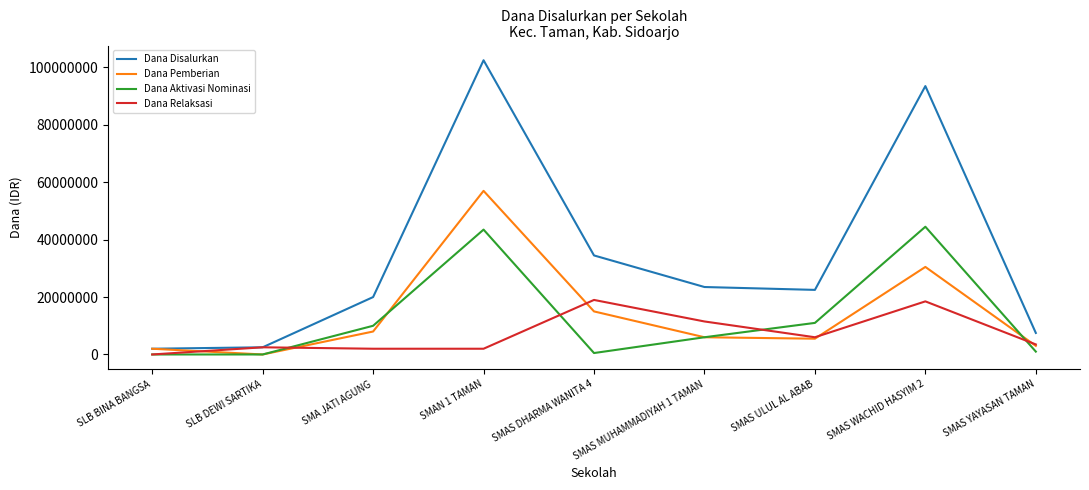

True or false: Dana Disalurkan has a value of 2500000 at SLB DEWI SARTIKA.

True